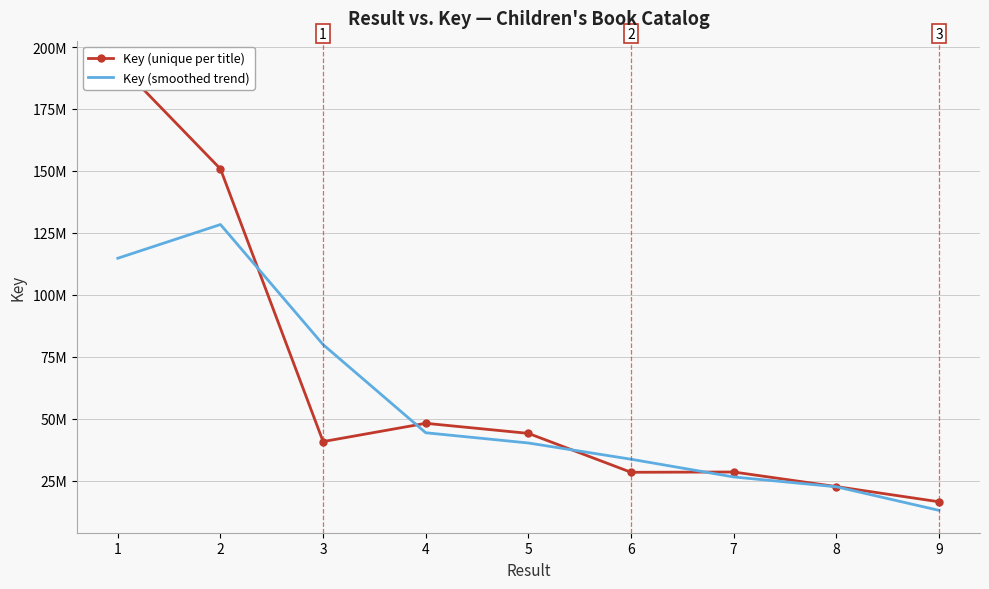

Is it true that Key (unique per title) equals 28412419.0 at 5?

True